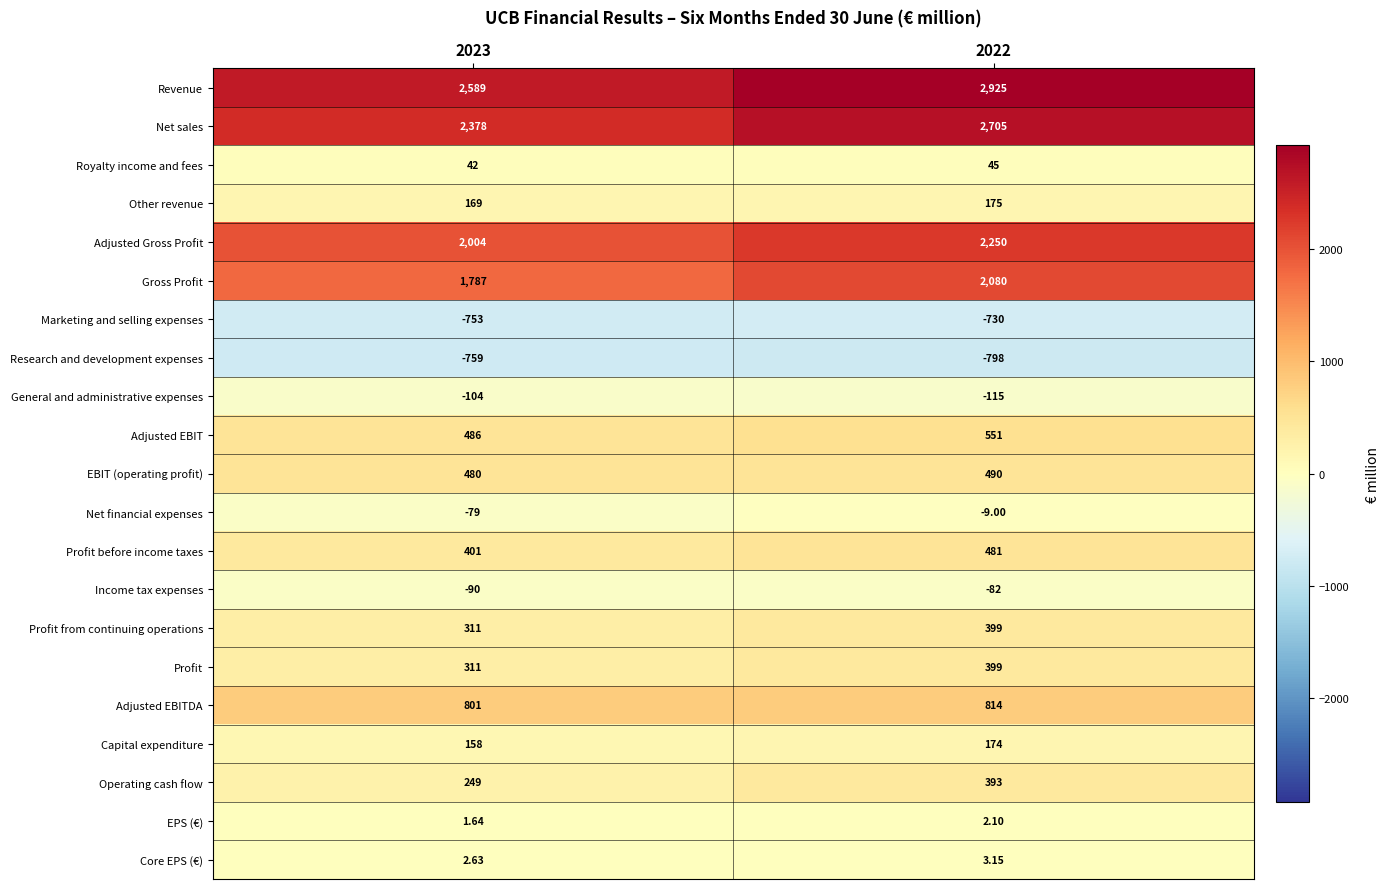

Is the value of EBIT (operating profit) at 2023 greater than the value of Core EPS (€) at 2022?

Yes